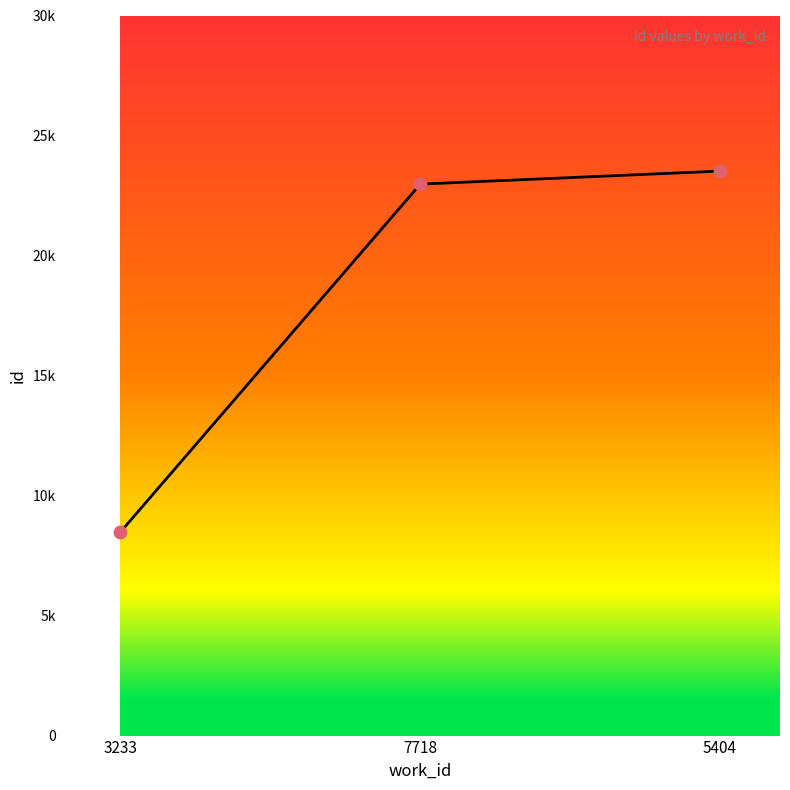

Which has a higher value, 5404 or 7718?

5404